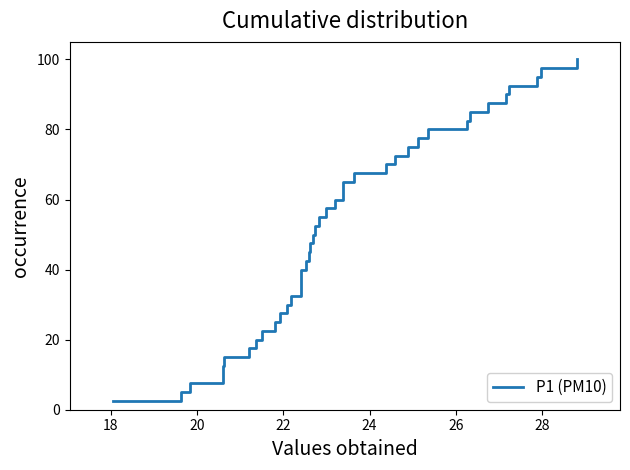

Count the number of values greater than 52.

20